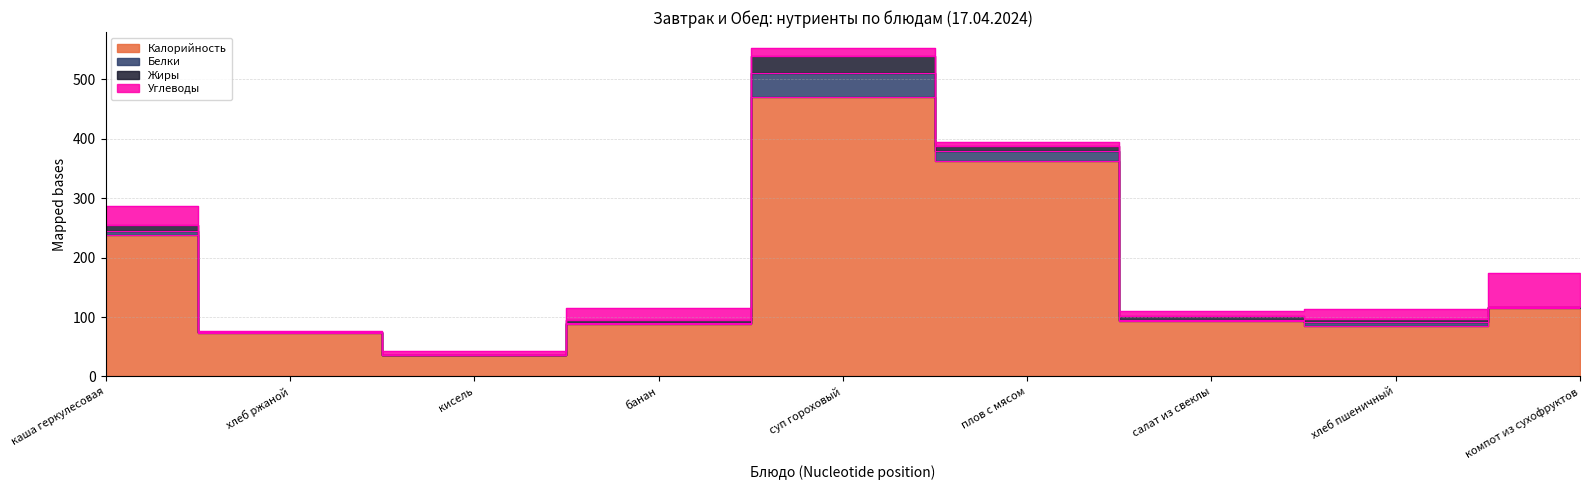

At how many categories does at least one series exceed 376?

1